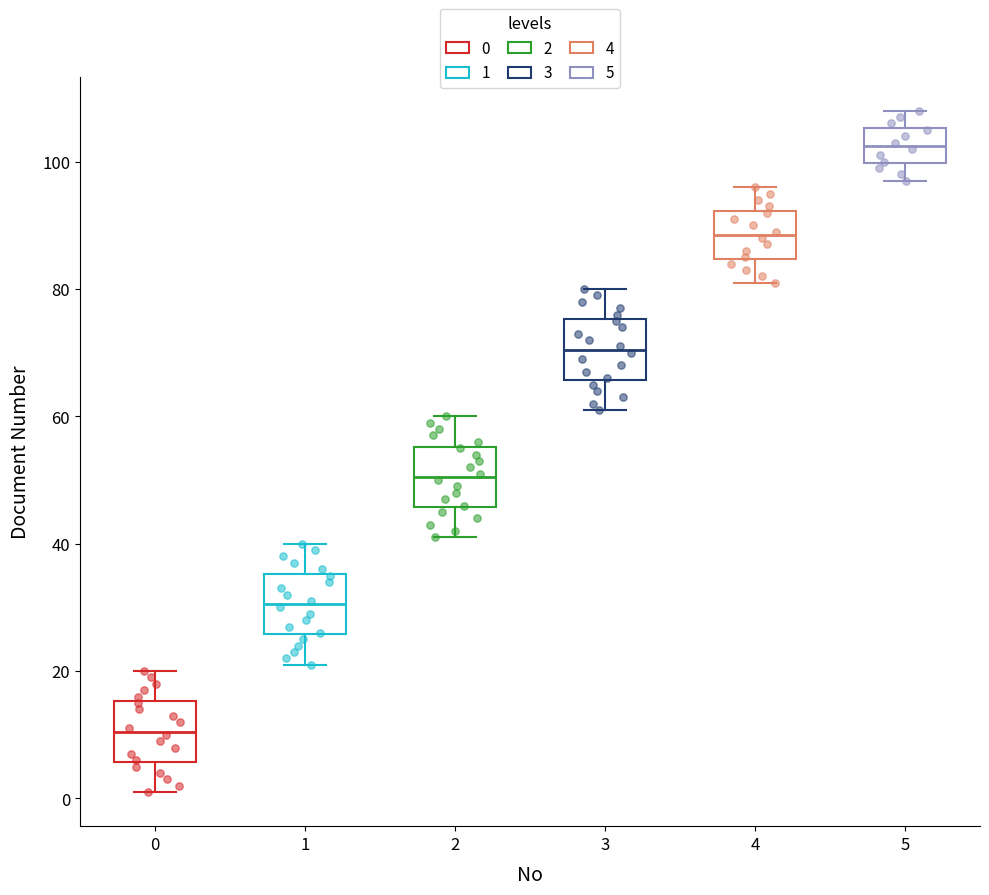

Which box has the highest median line?

5